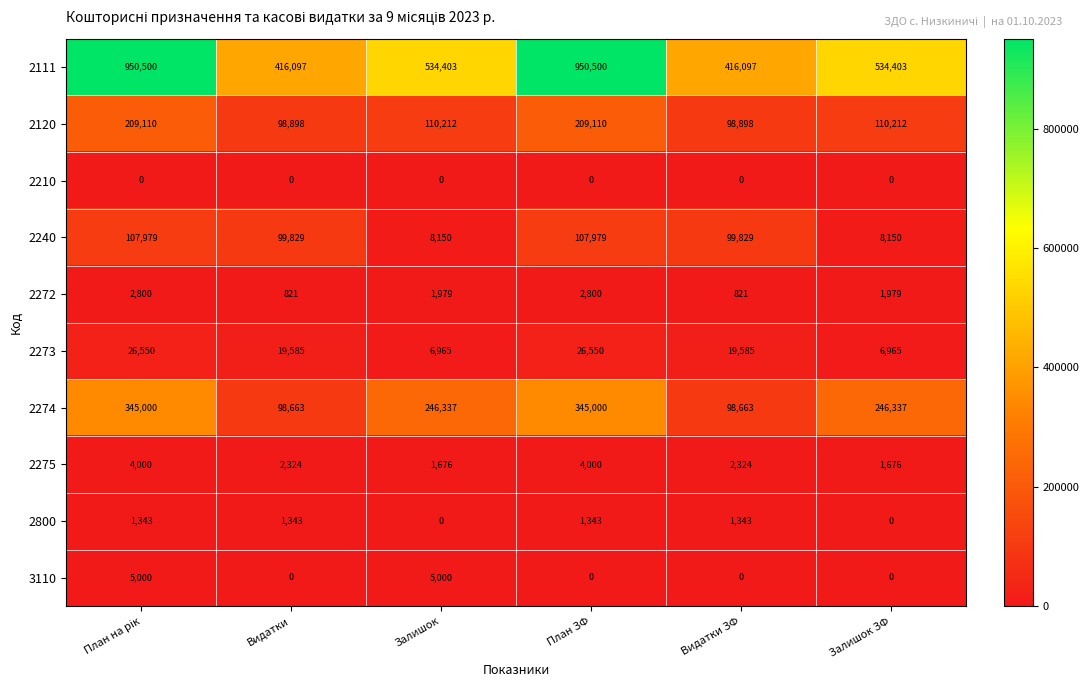

What is the difference between the maximum and minimum values in the 2275 series?

2324